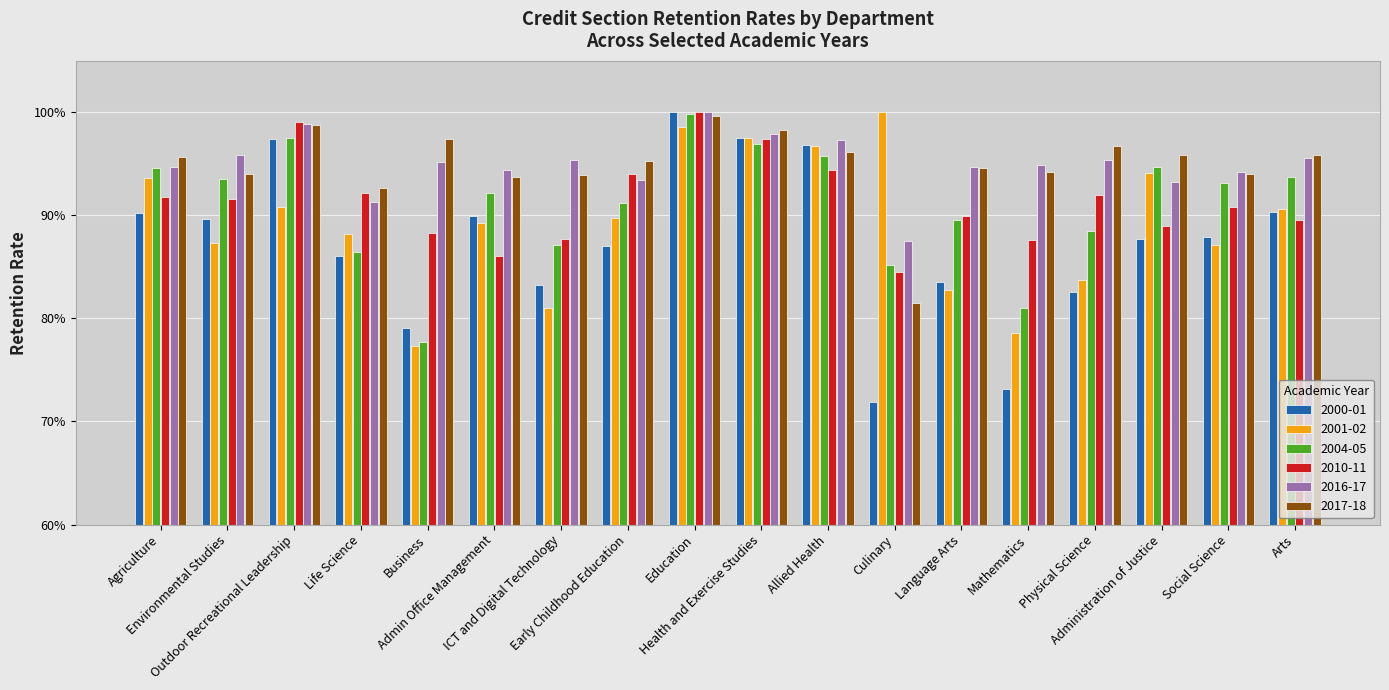

Reading left to right, transcribe all the data shown in this chart.

2000-01: 0.9	0.9	1.0	0.9	0.8	0.9	0.8	0.9	1.0	1.0	1.0	0.7	0.8	0.7	0.8	0.9	0.9	0.9
2001-02: 0.9	0.9	0.9	0.9	0.8	0.9	0.8	0.9	1.0	1.0	1.0	1.0	0.8	0.8	0.8	0.9	0.9	0.9
2004-05: 0.9	0.9	1.0	0.9	0.8	0.9	0.9	0.9	1.0	1.0	1.0	0.9	0.9	0.8	0.9	0.9	0.9	0.9
2010-11: 0.9	0.9	1.0	0.9	0.9	0.9	0.9	0.9	1.0	1.0	0.9	0.8	0.9	0.9	0.9	0.9	0.9	0.9
2016-17: 0.9	1.0	1.0	0.9	1.0	0.9	1.0	0.9	1.0	1.0	1.0	0.9	0.9	0.9	1.0	0.9	0.9	1.0
2017-18: 1.0	0.9	1.0	0.9	1.0	0.9	0.9	1.0	1.0	1.0	1.0	0.8	0.9	0.9	1.0	1.0	0.9	1.0